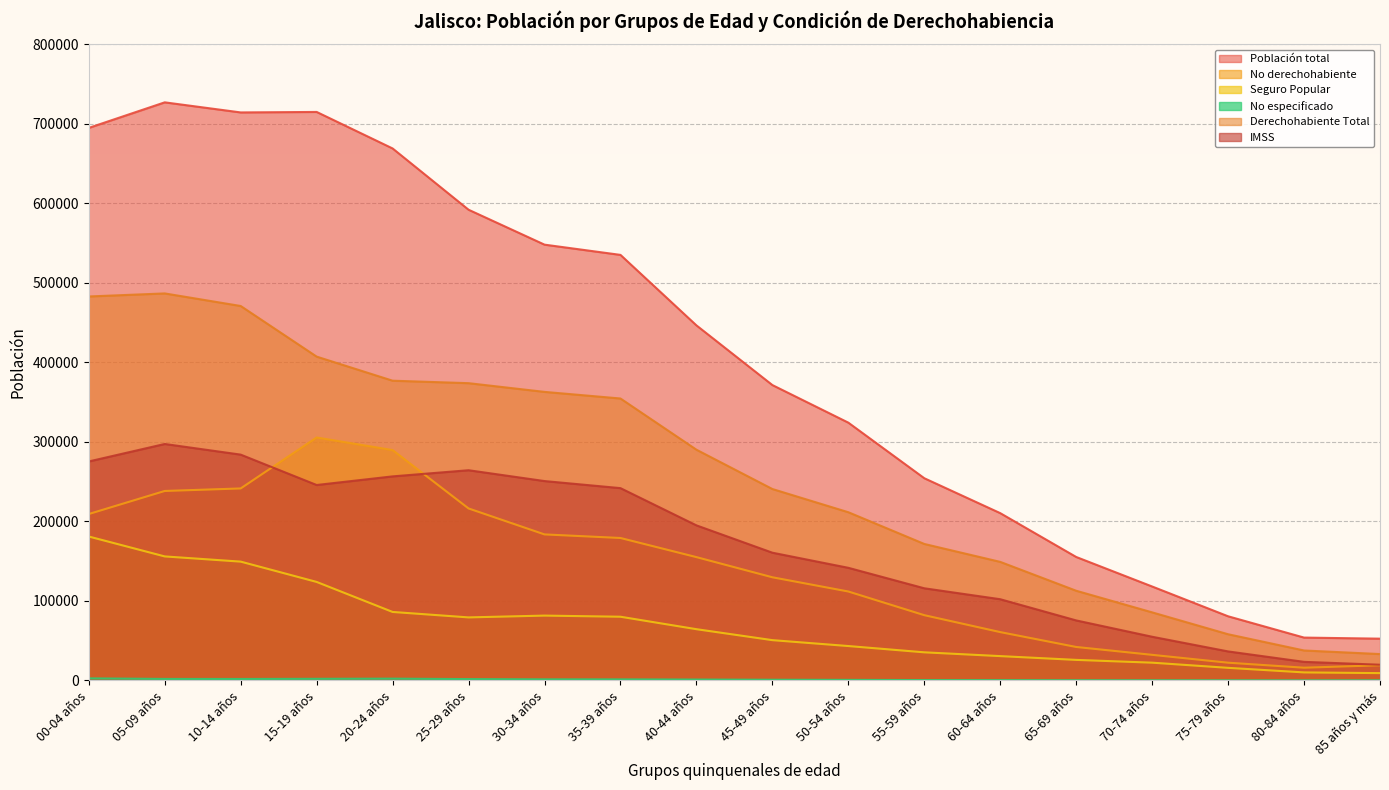

The value of No derechohabiente at 60-64 años is 60861. True or false?

True